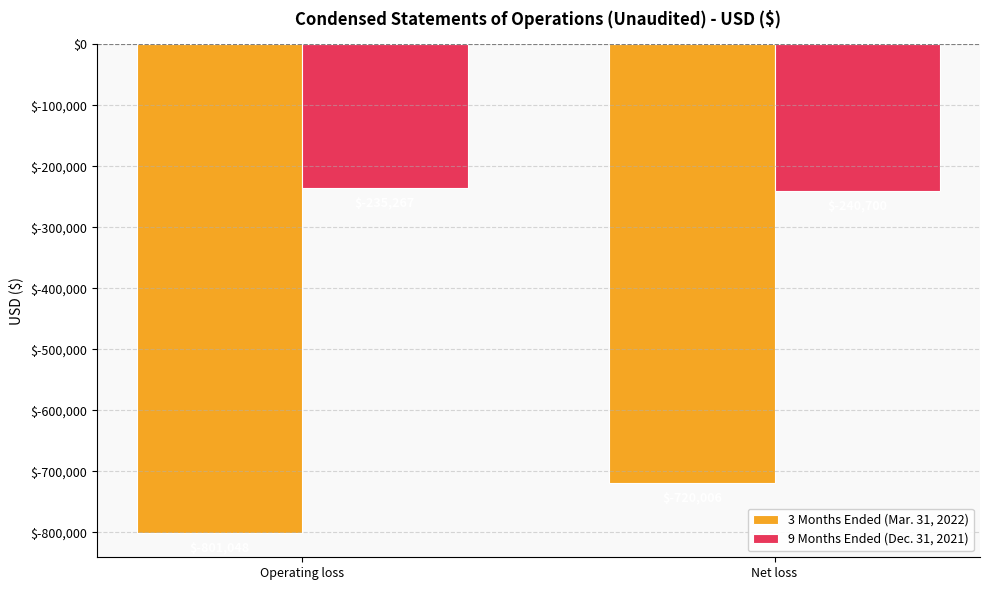

Which series has the largest total across all categories?

9 Months Ended (Dec. 31, 2021)